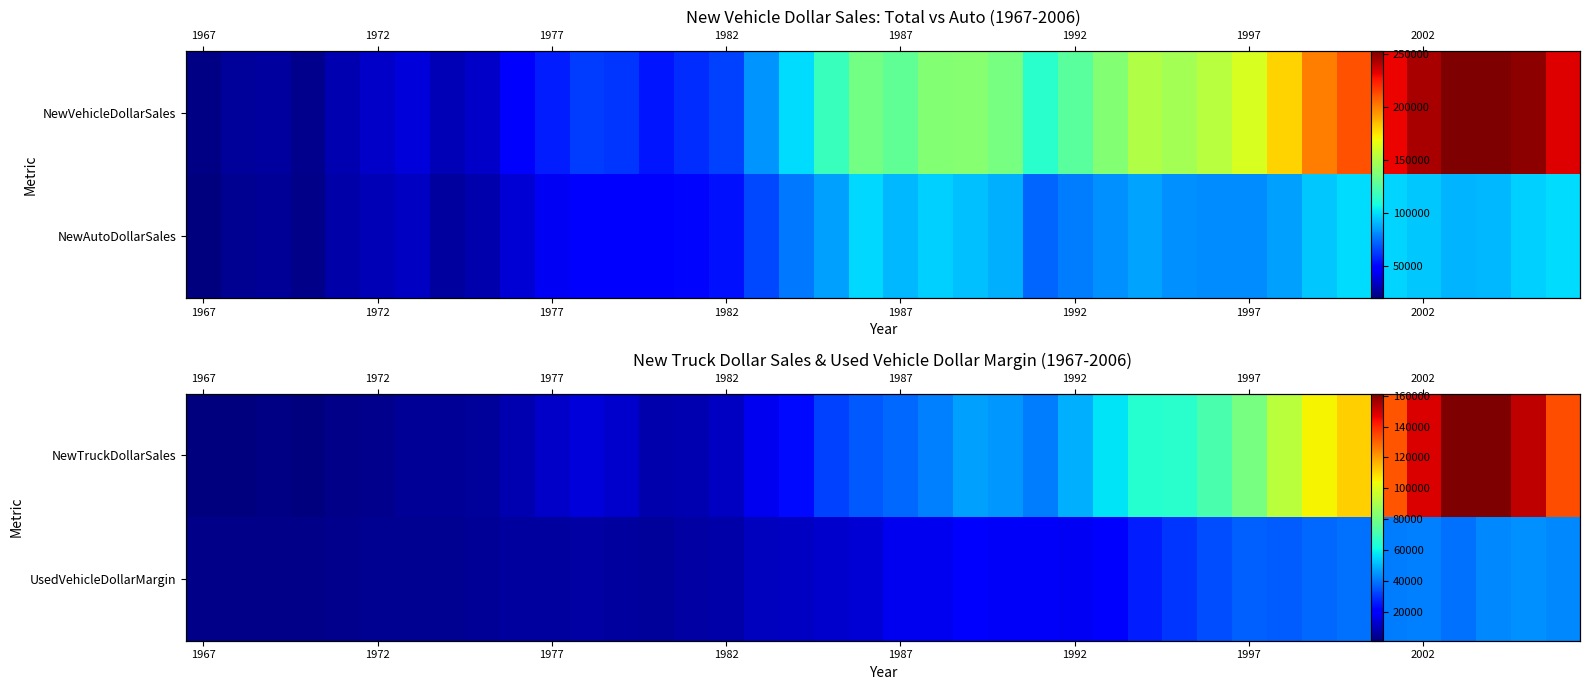

At which category does the chart reach its minimum across all series?

1967